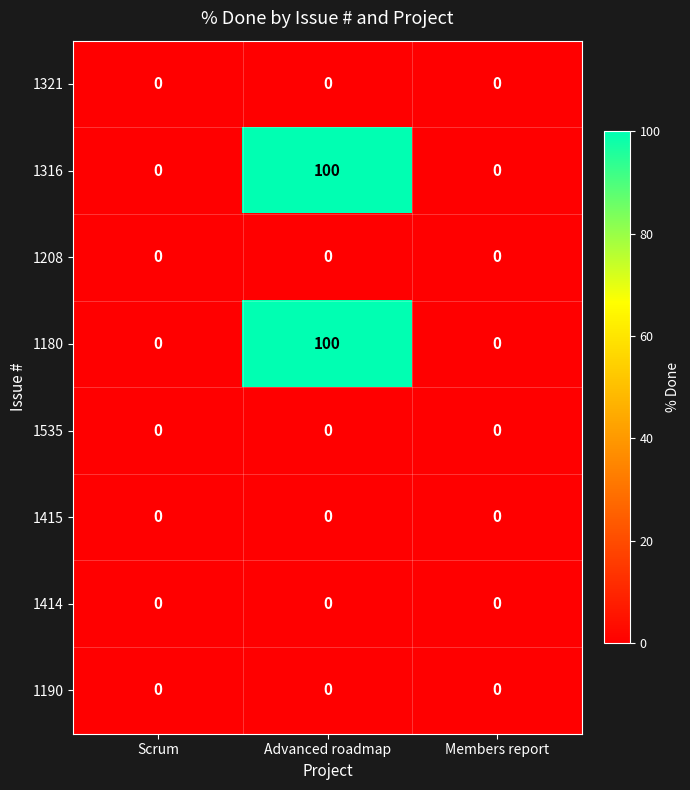

How many 1316 values are between 0 and 100?

3